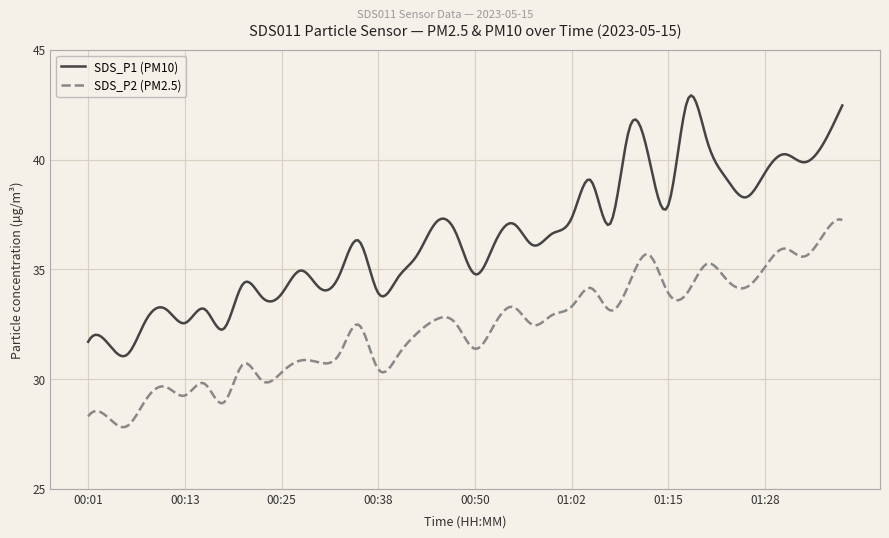

Which series has the widest spread of values?

SDS_P1 (PM10)